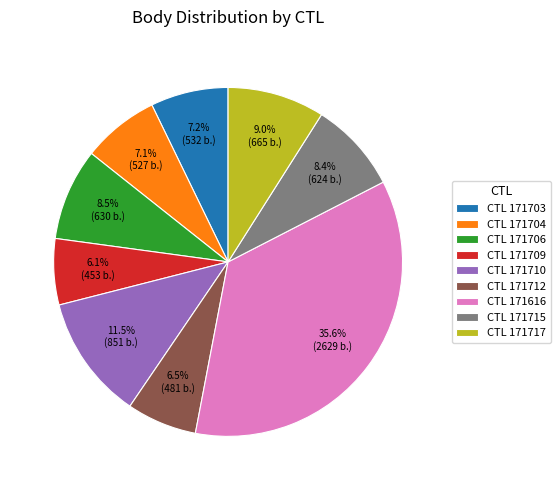

What percentage do CTL 171616 and CTL 171710 together represent?

47.1%